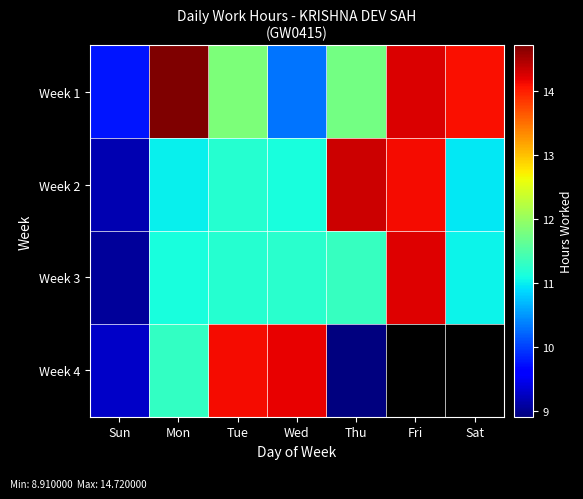

What is the difference between the maximum and minimum values in the Week 2 series?

5.2